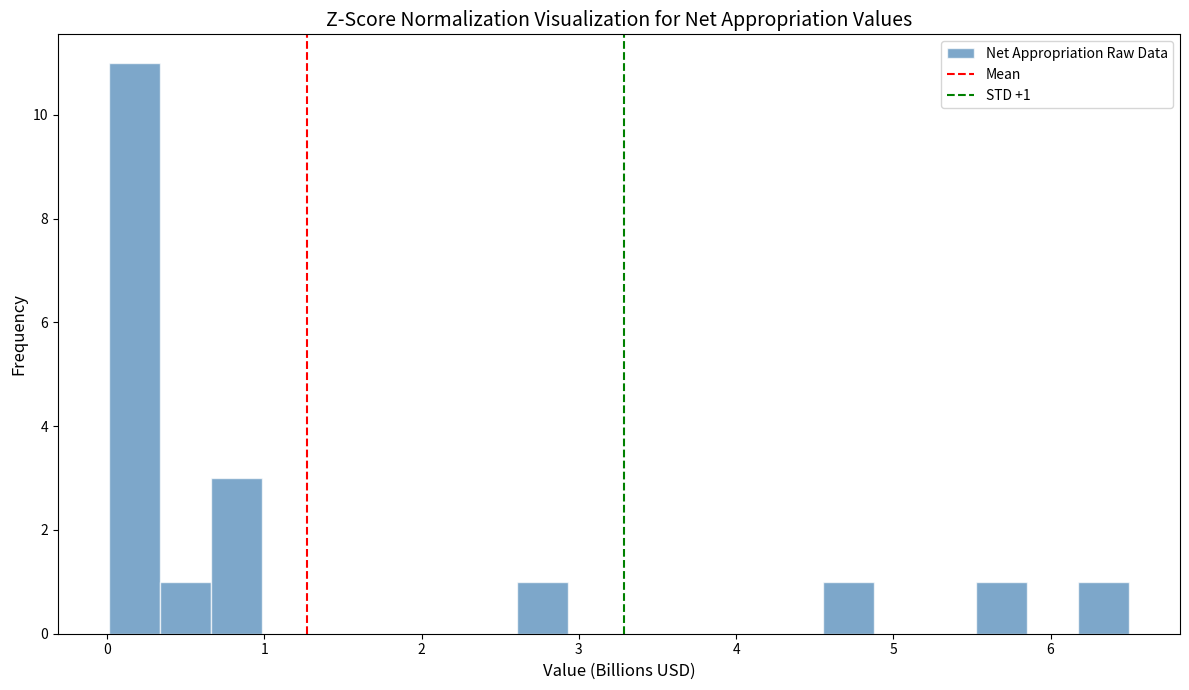

Around what value on the x-axis is the tallest bar? Give the approximate position of its centre, as read against the axis.

0.2